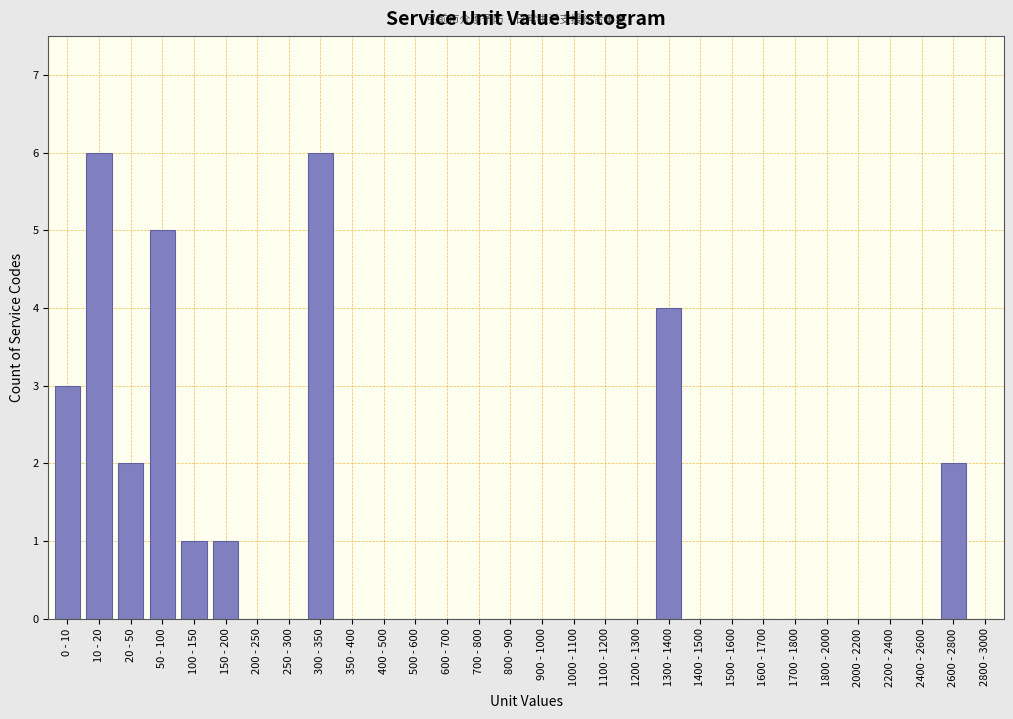

Reading left to right, extract all data points from this chart.

0 - 10=3	10 - 20=6	20 - 50=2	50 - 100=5	100 - 150=1	150 - 200=1	200 - 250=0	250 - 300=0	300 - 350=6	350 - 400=0	400 - 500=0	500 - 600=0	600 - 700=0	700 - 800=0	800 - 900=0	900 - 1000=0	1000 - 1100=0	1100 - 1200=0	1200 - 1300=0	1300 - 1400=4	1400 - 1500=0	1500 - 1600=0	1600 - 1700=0	1700 - 1800=0	1800 - 2000=0	2000 - 2200=0	2200 - 2400=0	2400 - 2600=0	2600 - 2800=2	2800 - 3000=0